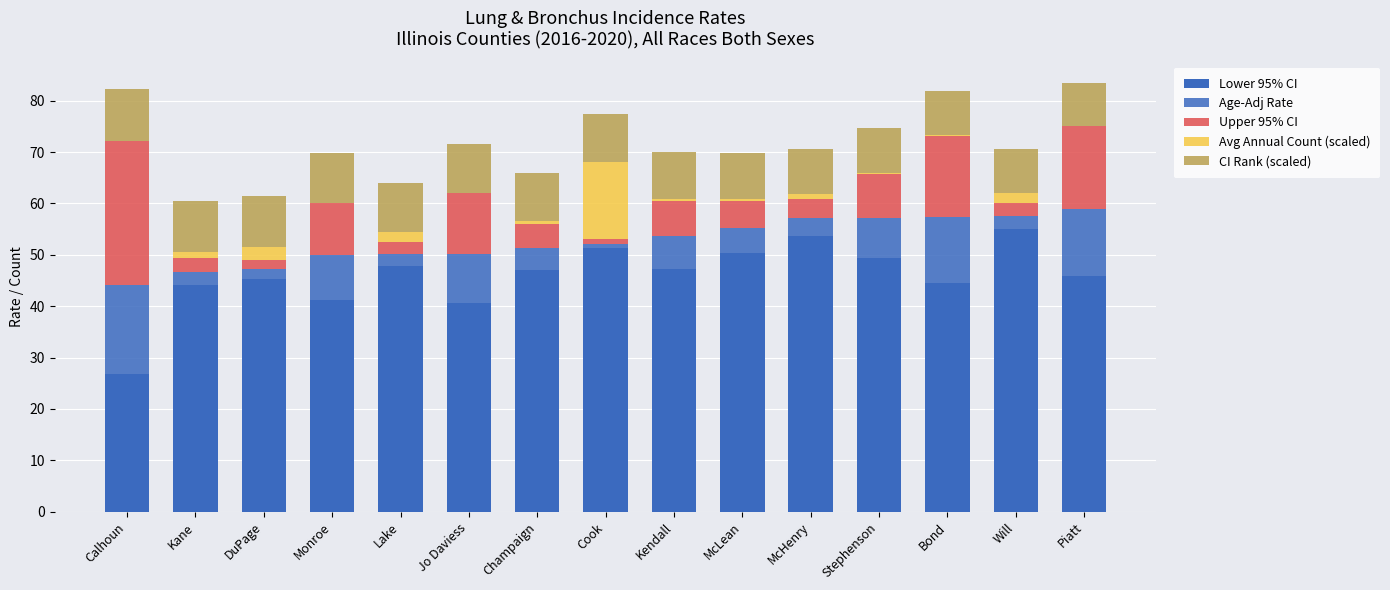

List the labels in order of Avg Annual Count (scaled) value, largest first.

Cook, DuPage, Will, Lake, Kane, McHenry, Champaign, McLean, Kendall, Stephenson, Monroe, Jo Daviess, Piatt, Bond, Calhoun